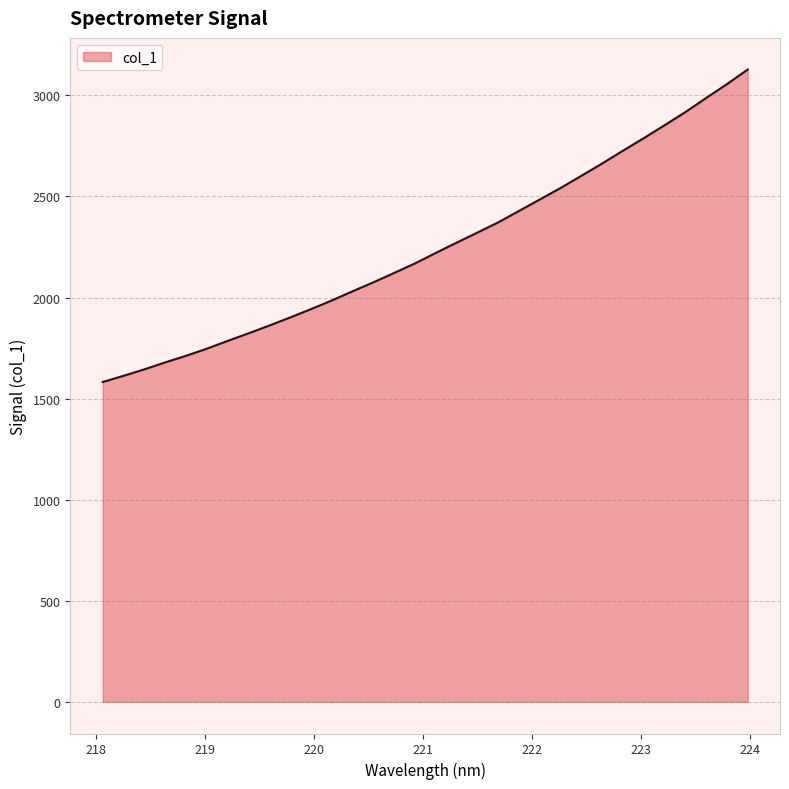

What is the greatest value displayed?

3127.7